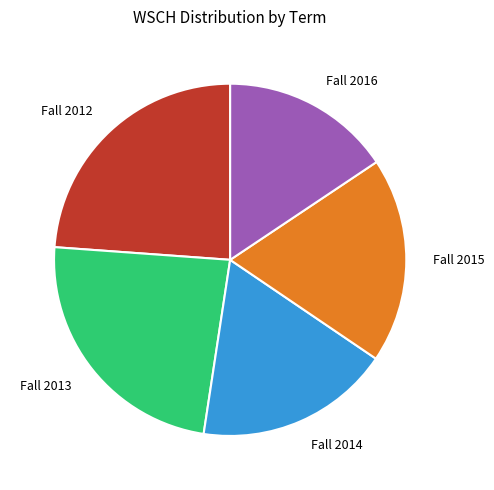

Which category has the smallest portion of the pie?

Fall 2016